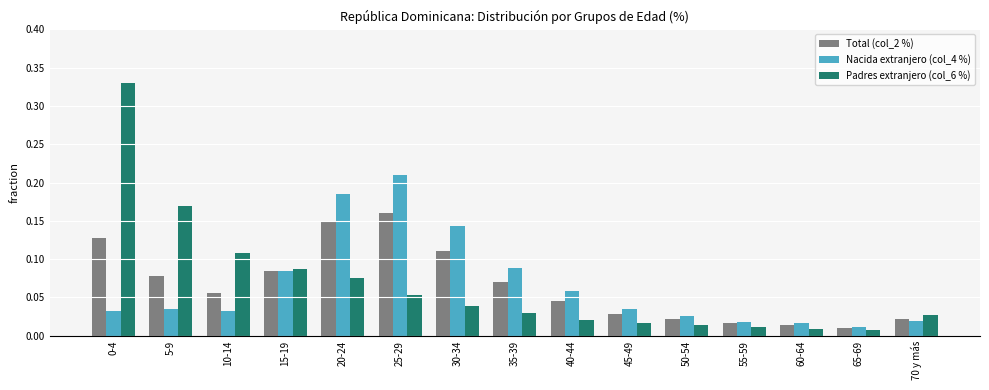

At which label does Total (col_2 %) reach its peak?

25-29